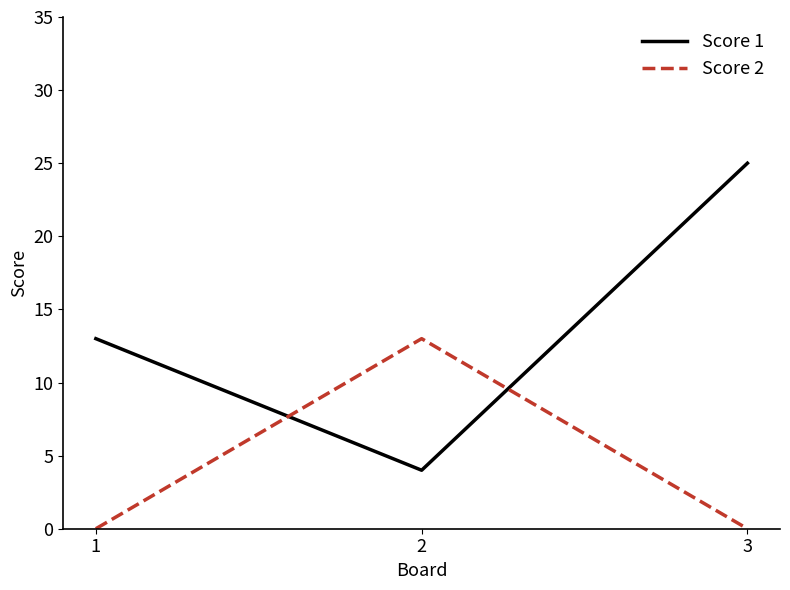

At which label is Score 1 closest to 14?

1